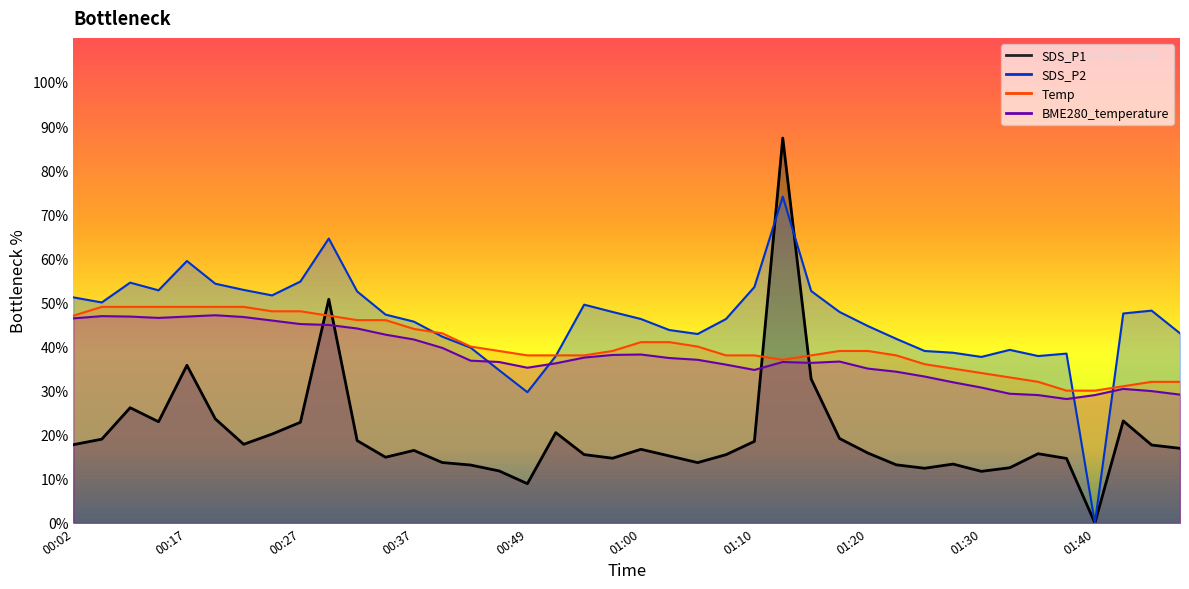

At which label is SDS_P2 closest to 37?

01:30